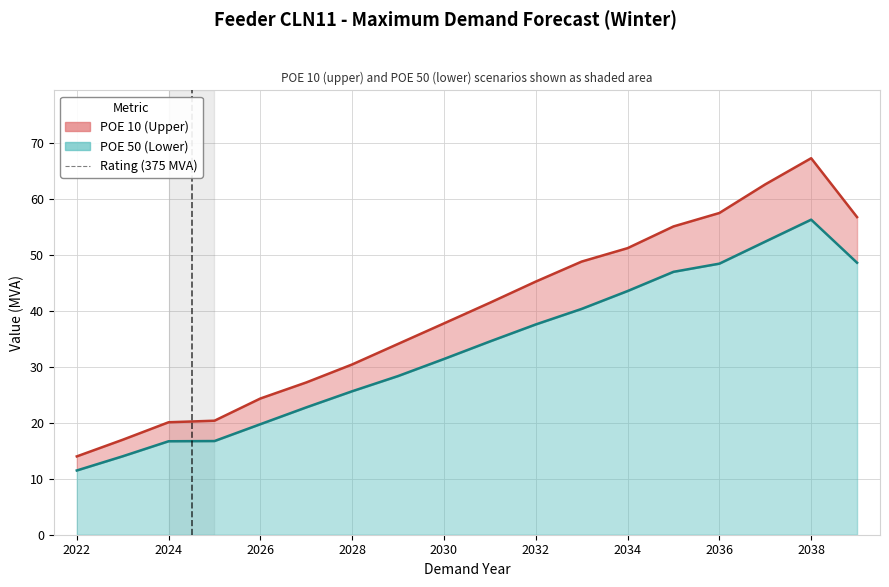

Between 2029 and 2027, which is larger?

2029